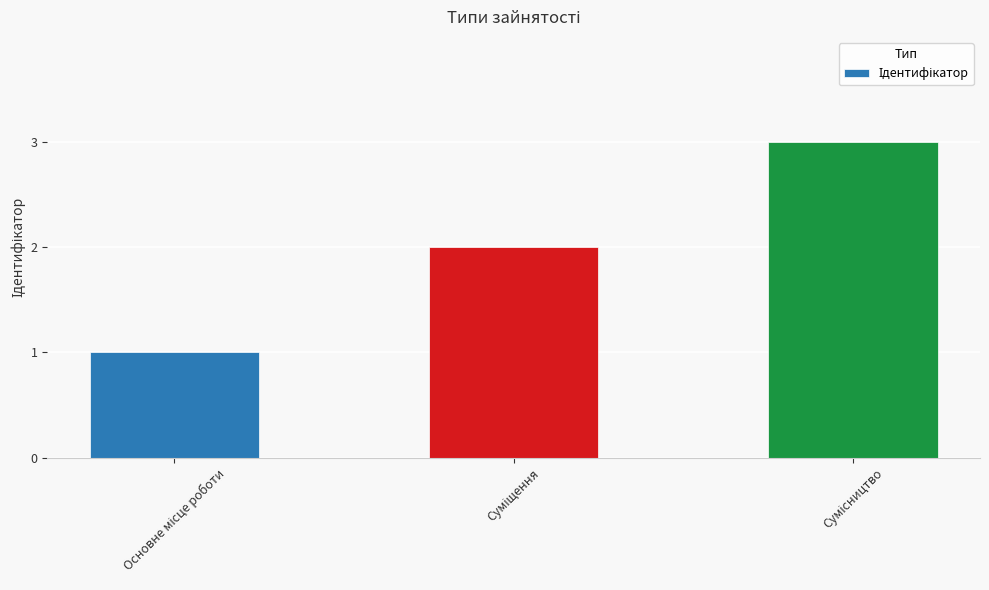

What is the sum of all values?

6